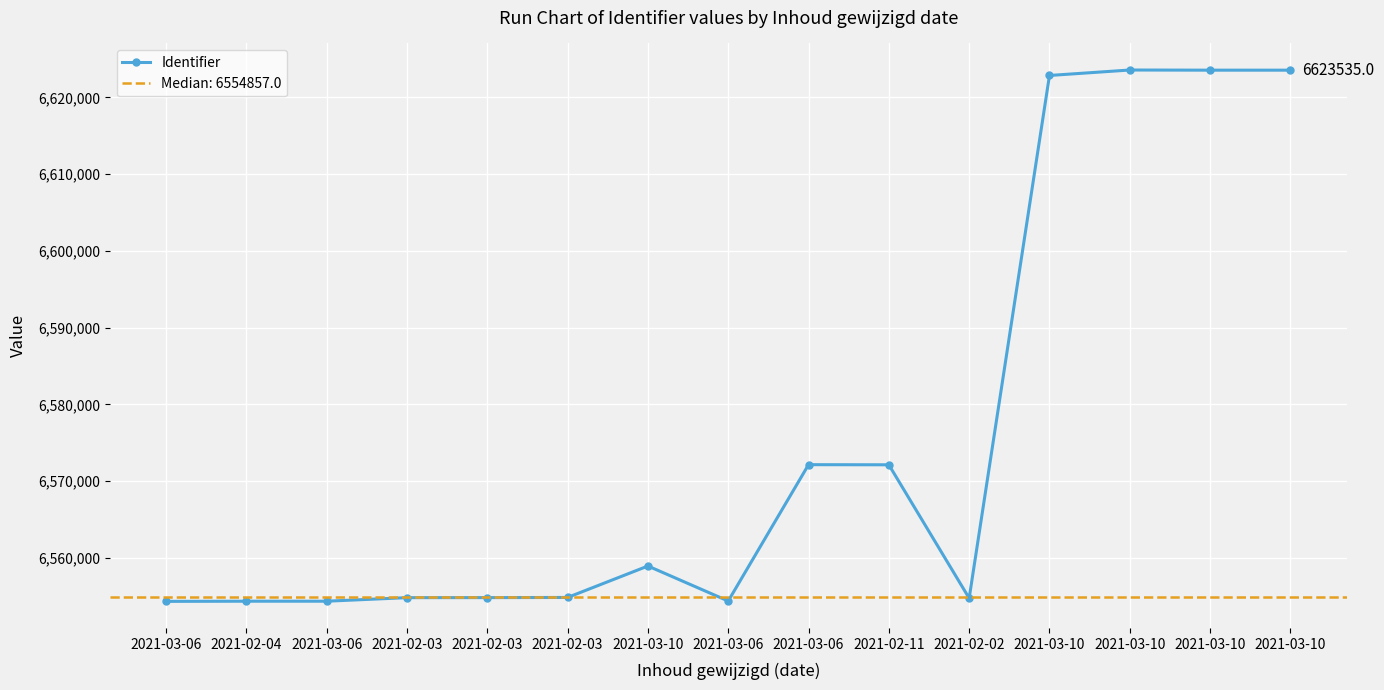

Reading left to right, extract all data points from this chart.

2021-03-06=6554345	2021-02-04=6554367	2021-03-06=6554368	2021-02-03=6554831	2021-02-03=6554836	2021-02-03=6554857	2021-03-10=6558951	2021-03-06=6554391	2021-03-06=6572151	2021-02-11=6572135	2021-02-02=6554758	2021-03-10=6622844	2021-03-10=6623555	2021-03-10=6623534	2021-03-10=6623535